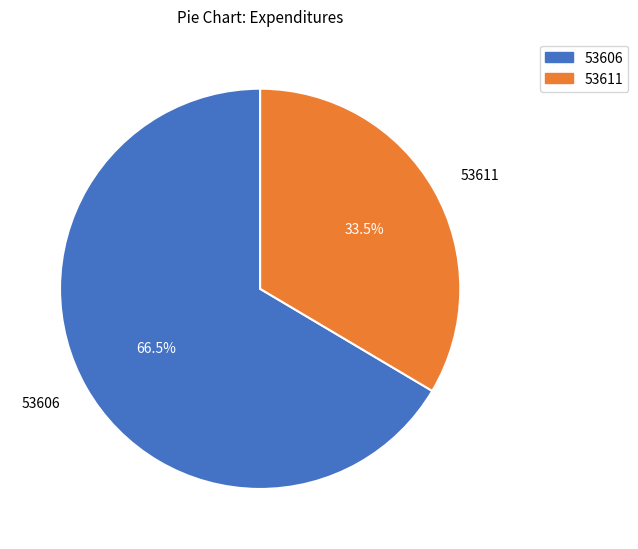

Do 53606 and 53611 together represent more than half of the pie?

Yes